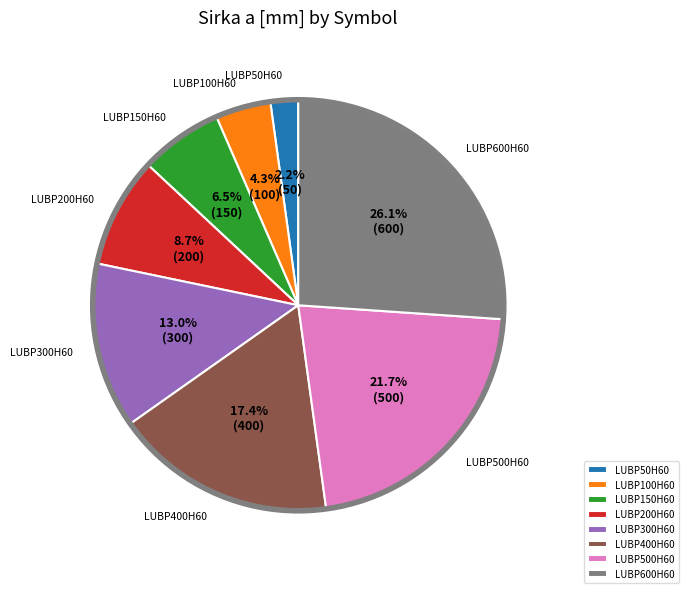

To the nearest percent, what portion does LUBP600H60 represent?

26%